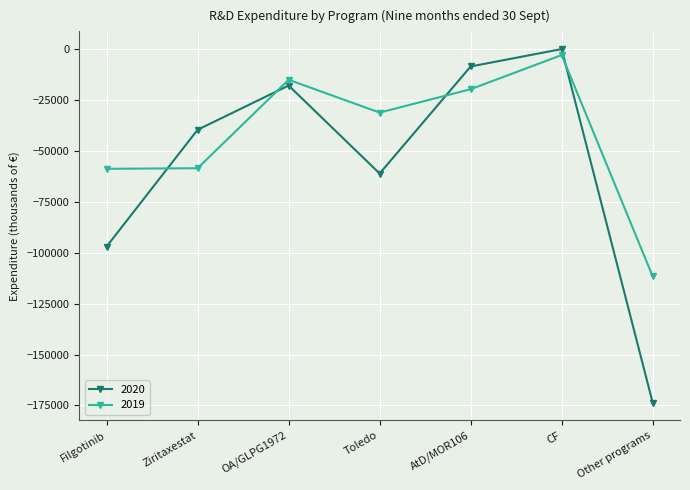

At which category does 2020 reach its first local valley?

Toledo